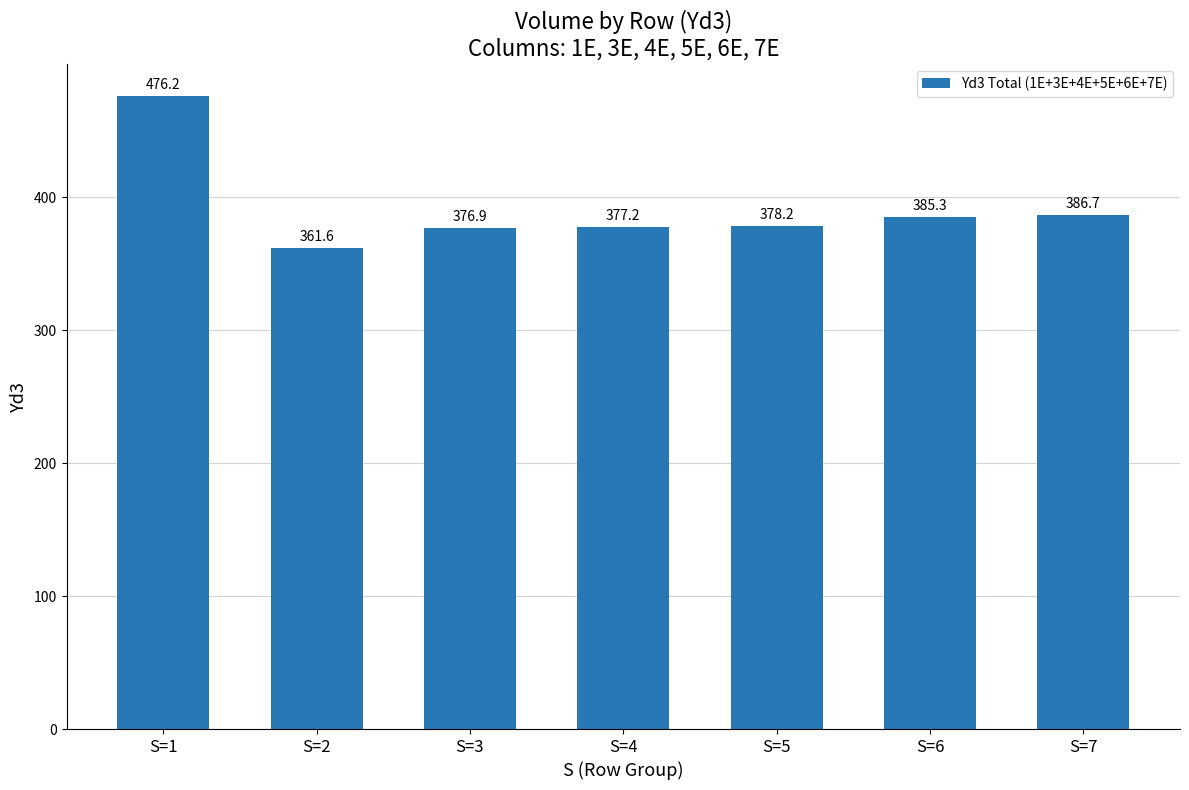

What is the sum of the values at S=6 and S=7?

772.1